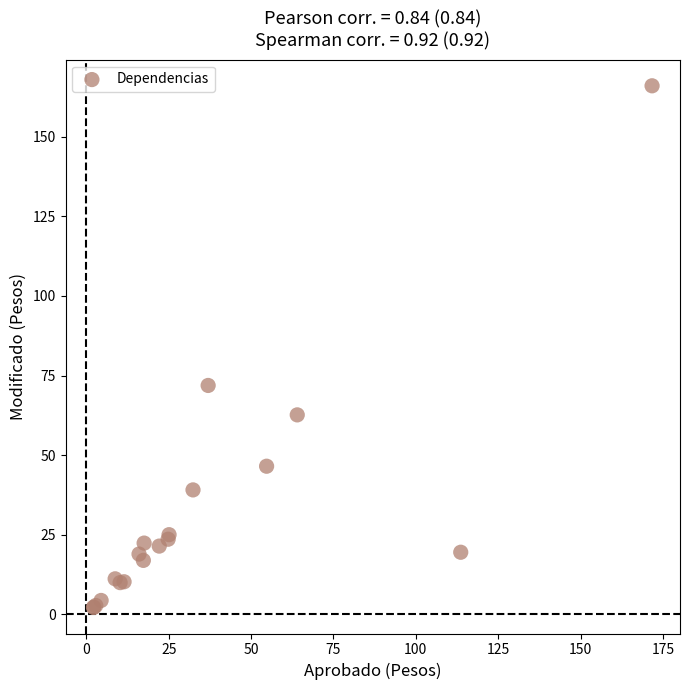

What Y value in the scatter plot is closest to 84?

71.9